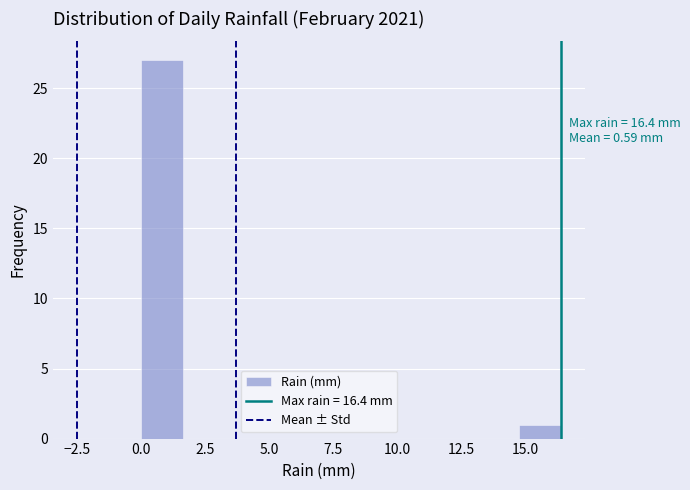

Around what value on the x-axis is the tallest bar? Give the approximate position of its centre, as read against the axis.

1.0